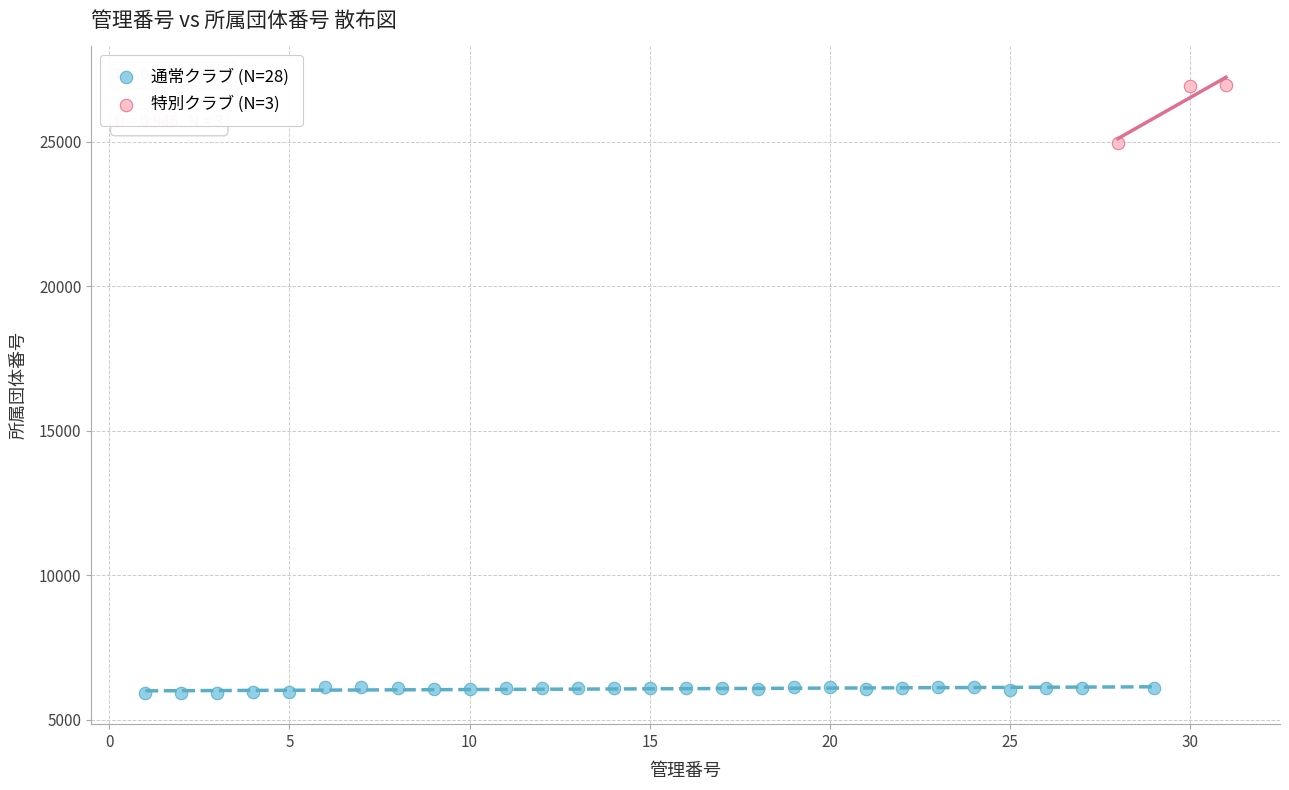

Which series contains the highest Y value?

特別クラブ (N=3)